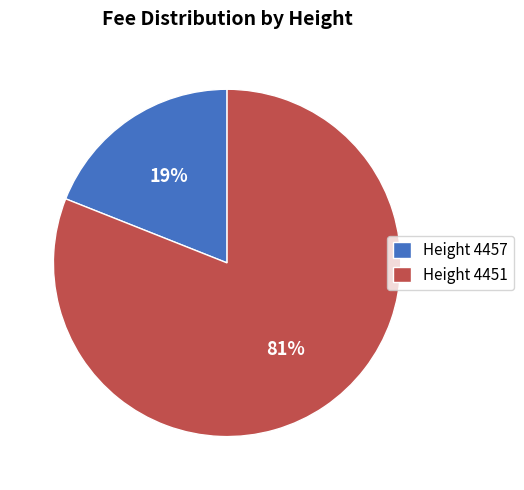

Which has a higher value, Height 4451 or Height 4457?

Height 4451